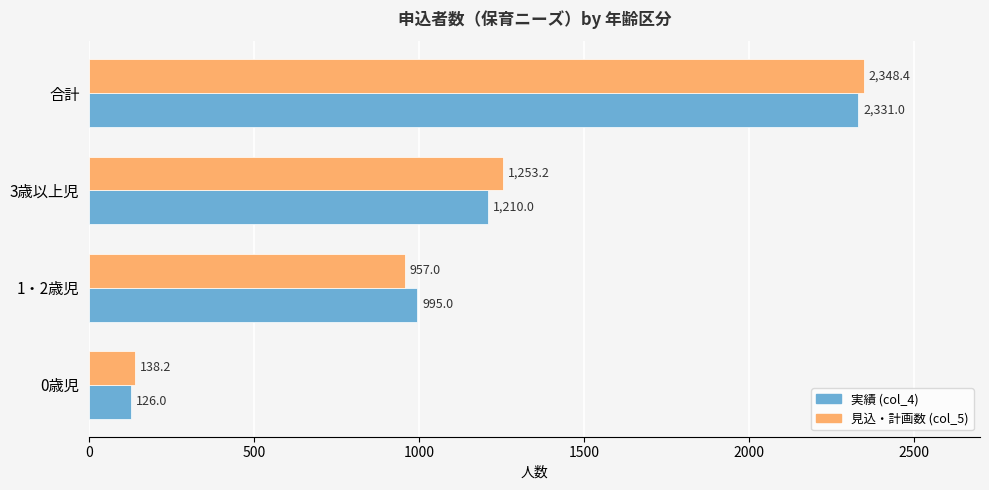

The value of 実績 (col_4) at 合計 is 1135.0. True or false?

False